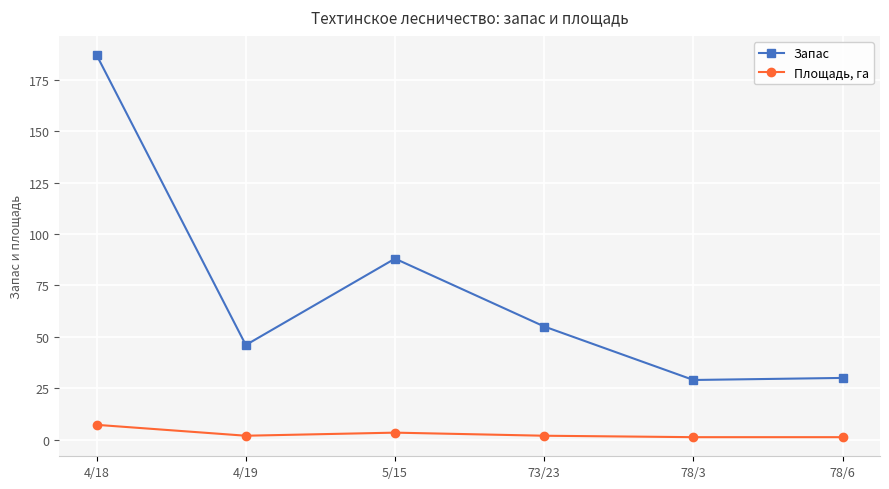

What is the difference between the maximum and minimum values in the Площадь, га series?

6.0